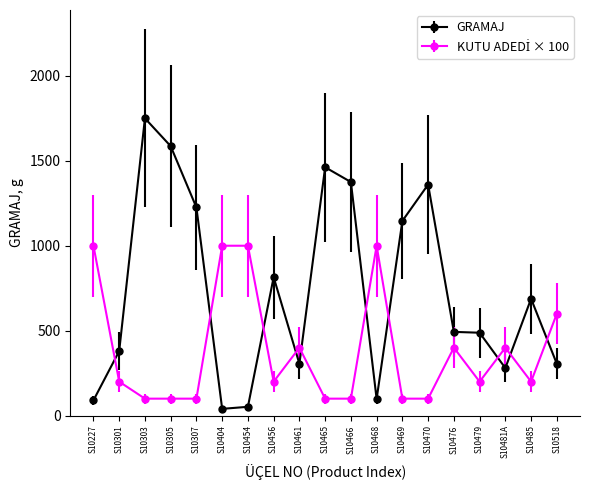

What is the difference between the highest and lowest values at S10227?

910